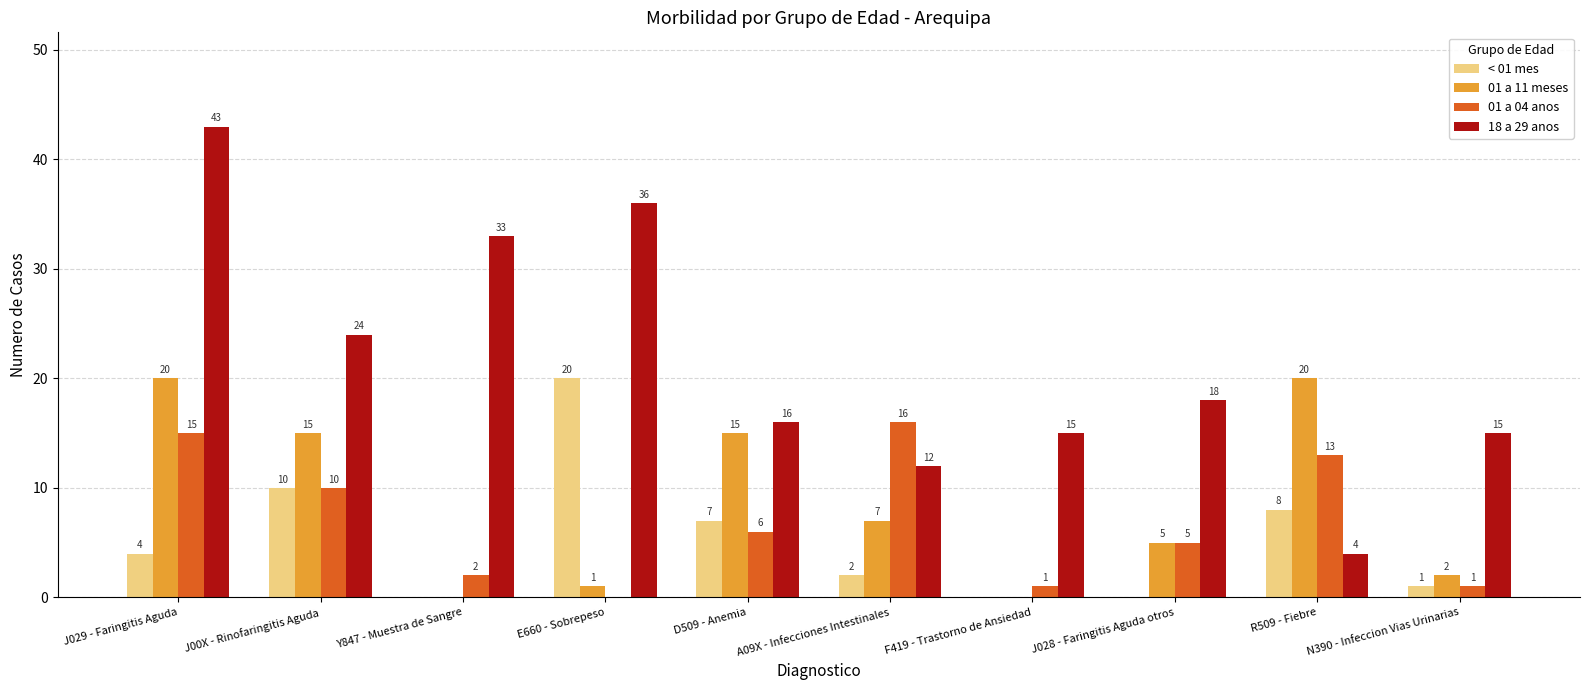

Count the number of data series in this chart.

4